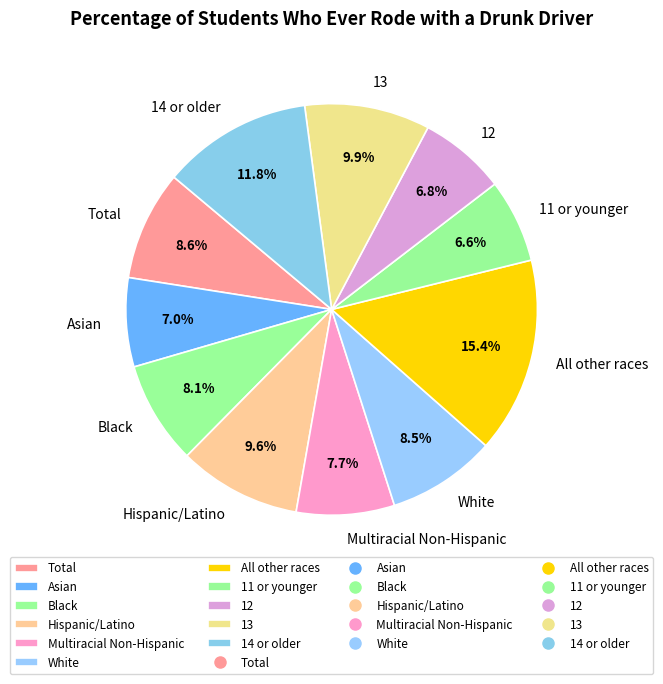

Is it true that Black is 2% of the pie?

False